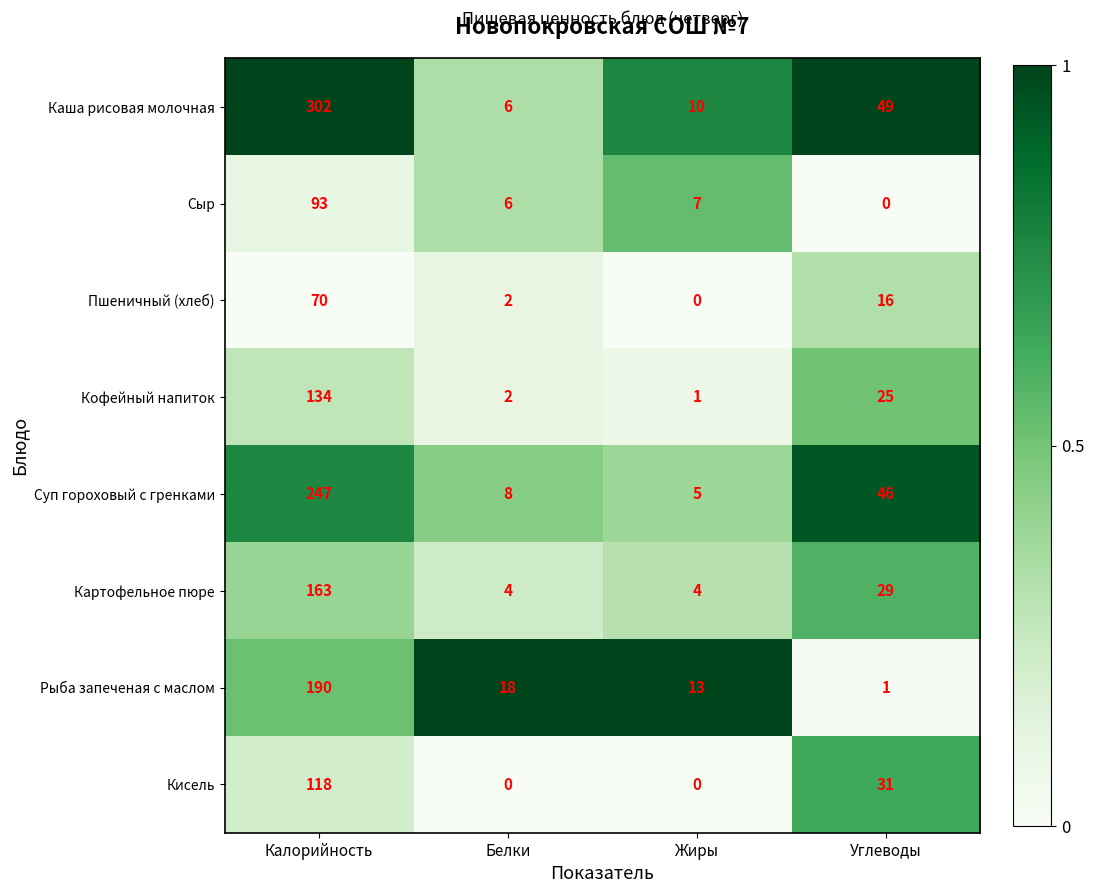

Is it true that Пшеничный (хлеб) equals 23 at Калорийность?

False